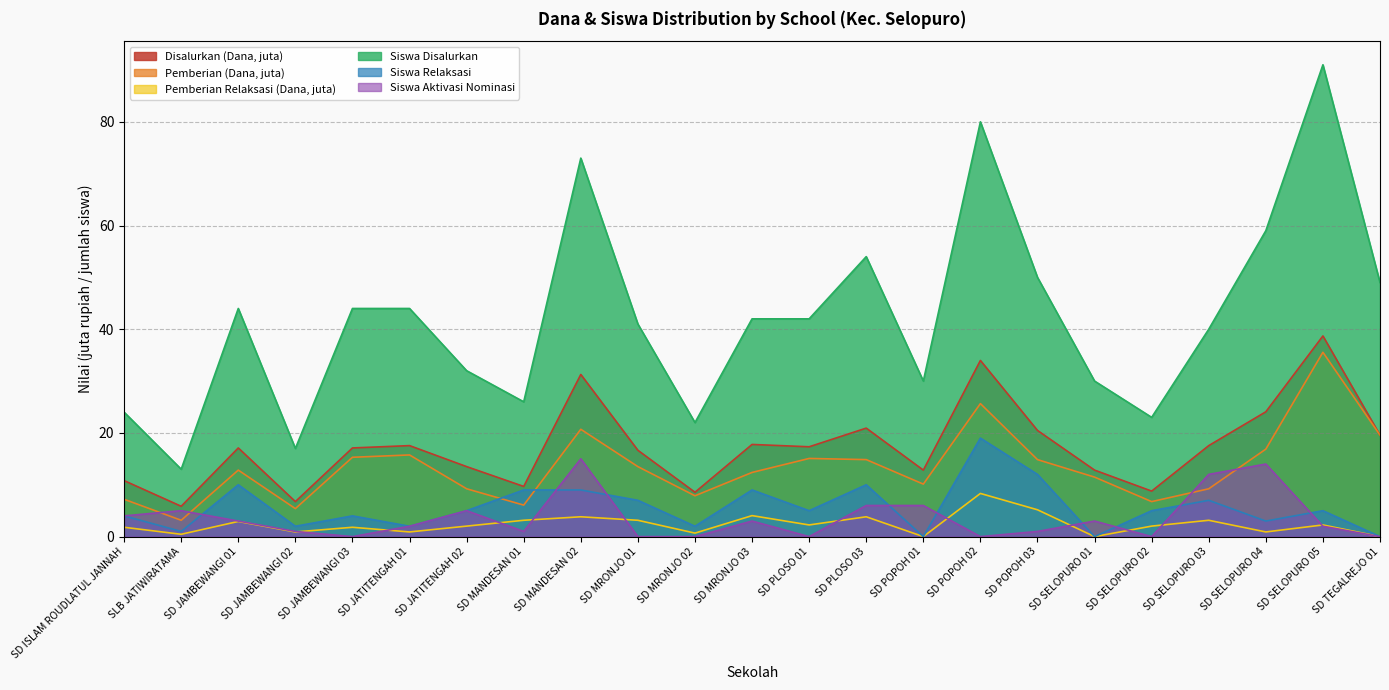

What is the label of the 5th point from the left?

SD JAMBEWANGI 03